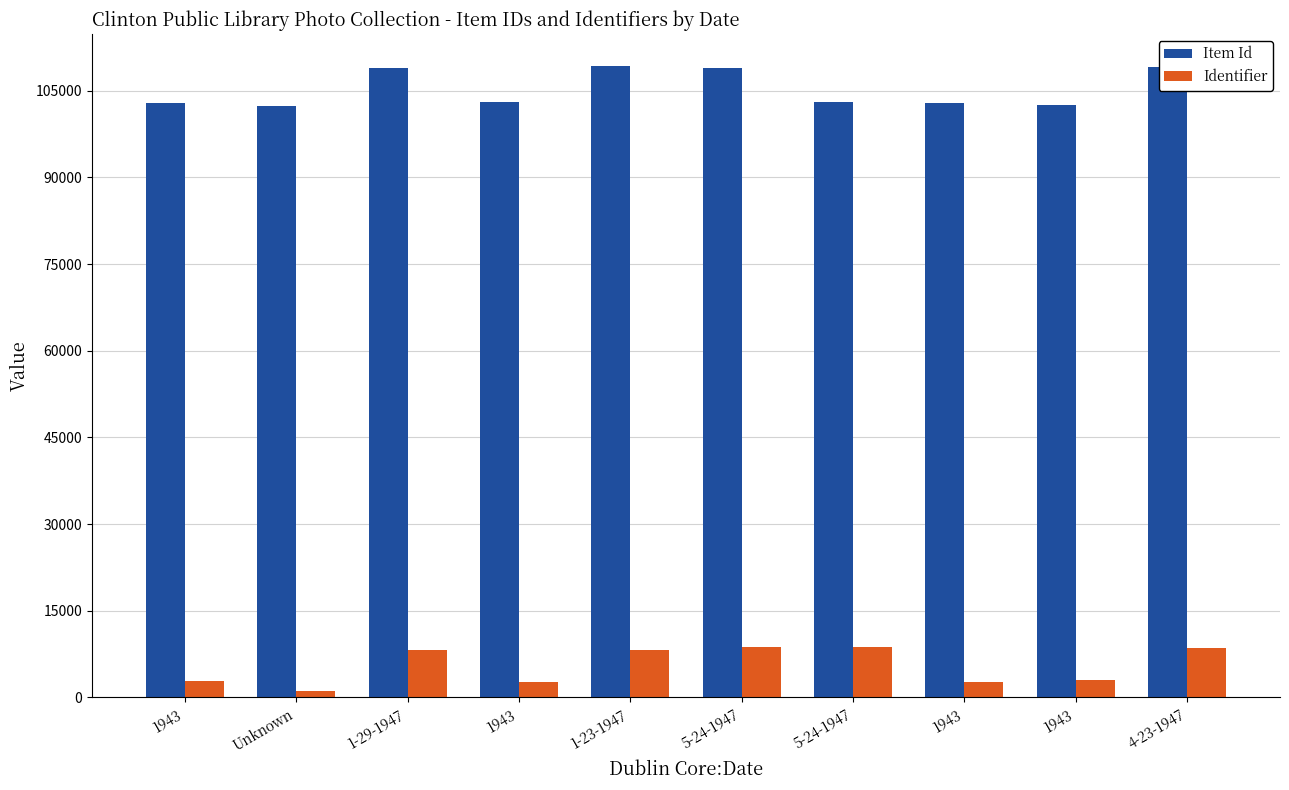

What is the smallest value displayed?

1206